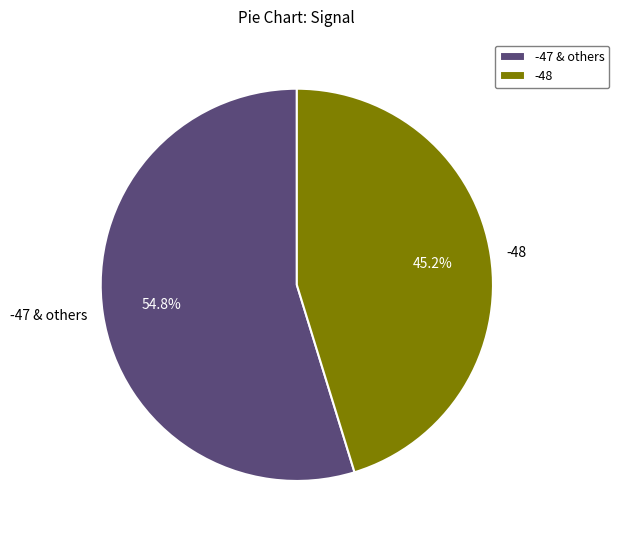

What portion of the pie excludes -48?

54.8%